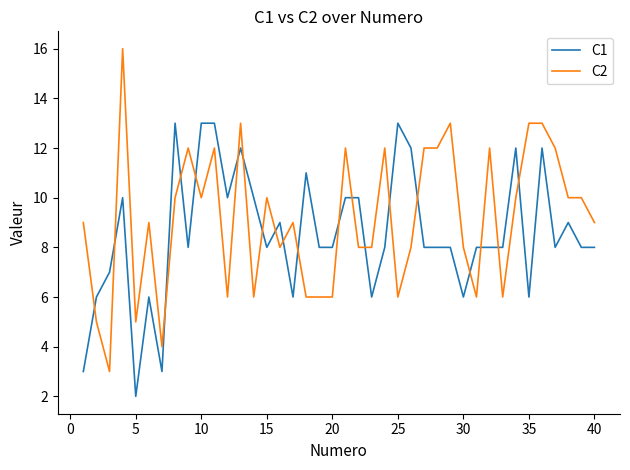

What is the difference between the maximum and minimum values in the C1 series?

11